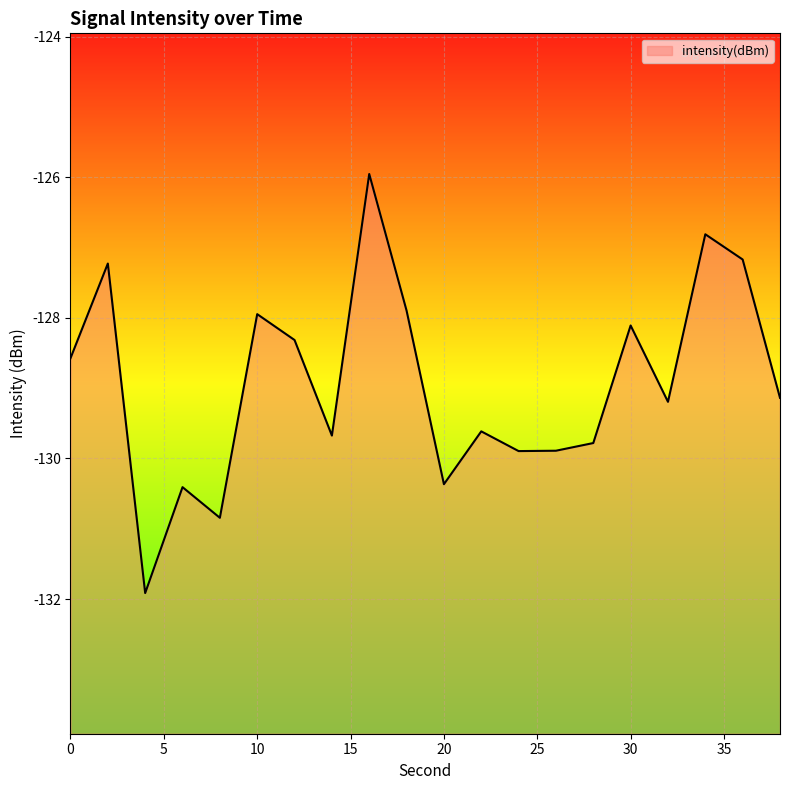

Which label corresponds to the largest value in the chart?

16